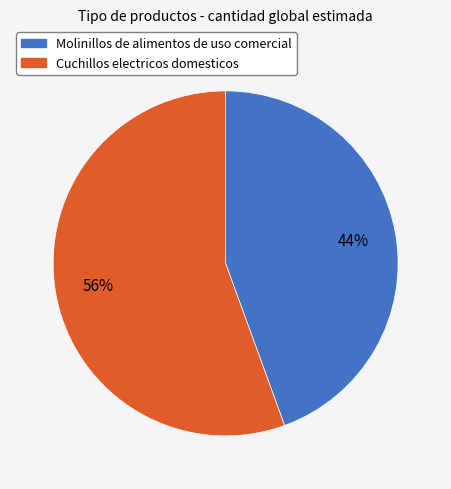

To the nearest percent, what is the combined percentage of Molinillos de alimentos de uso comercial and Cuchillos electricos domesticos?

100%